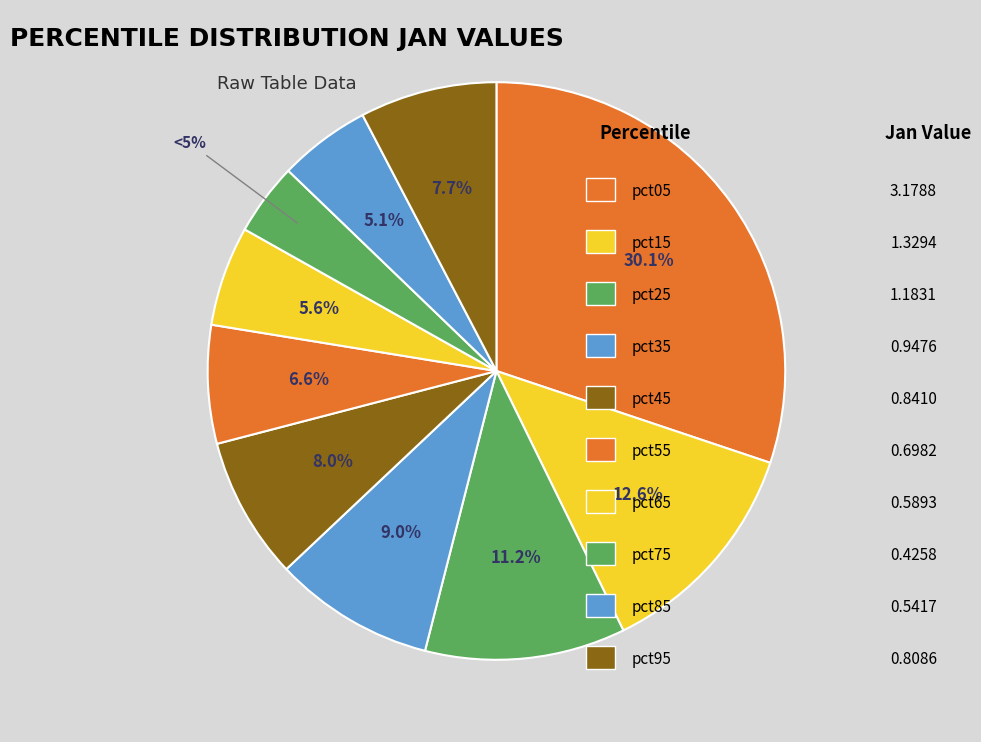

The pct05 slice represents 30% of the pie. True or false?

True